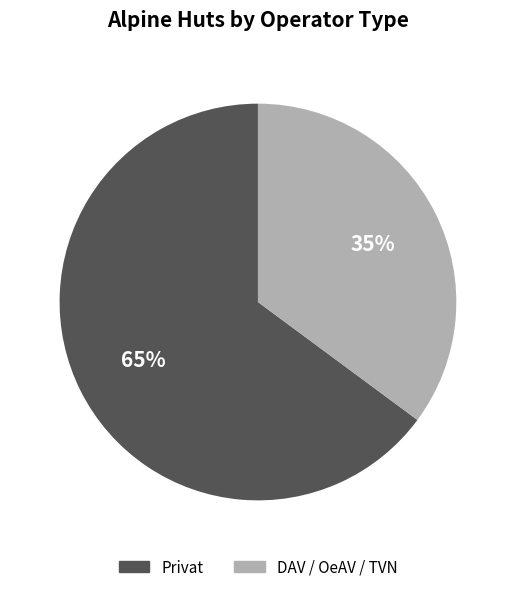

How many slices are in this pie chart?

2